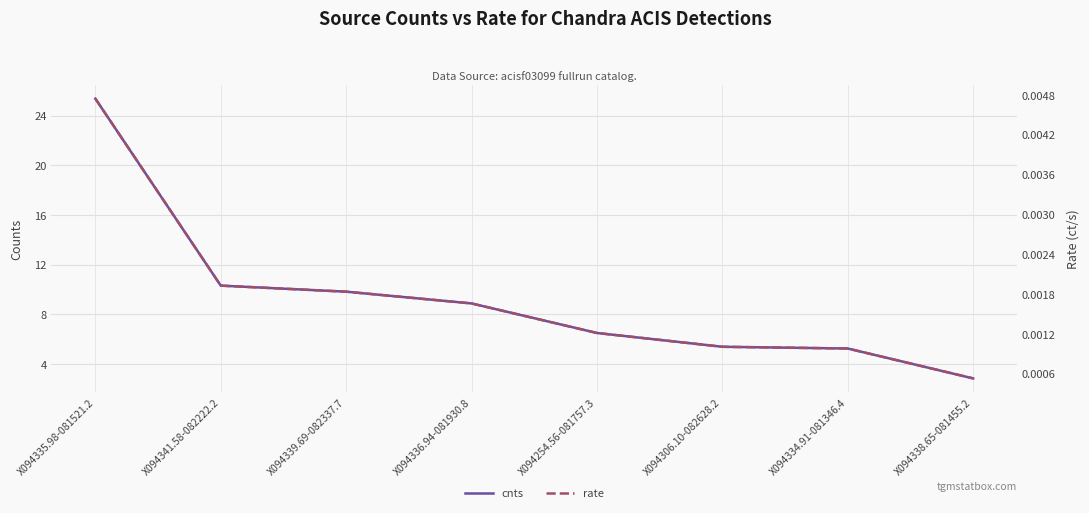

Count the rate values in the range 0 to 1.

8